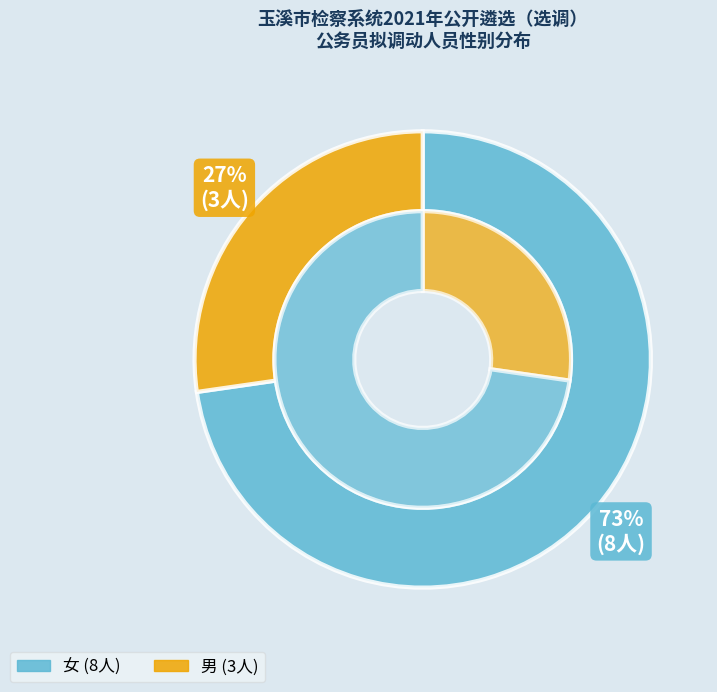

Is it true that 女 is 73% of the pie?

True